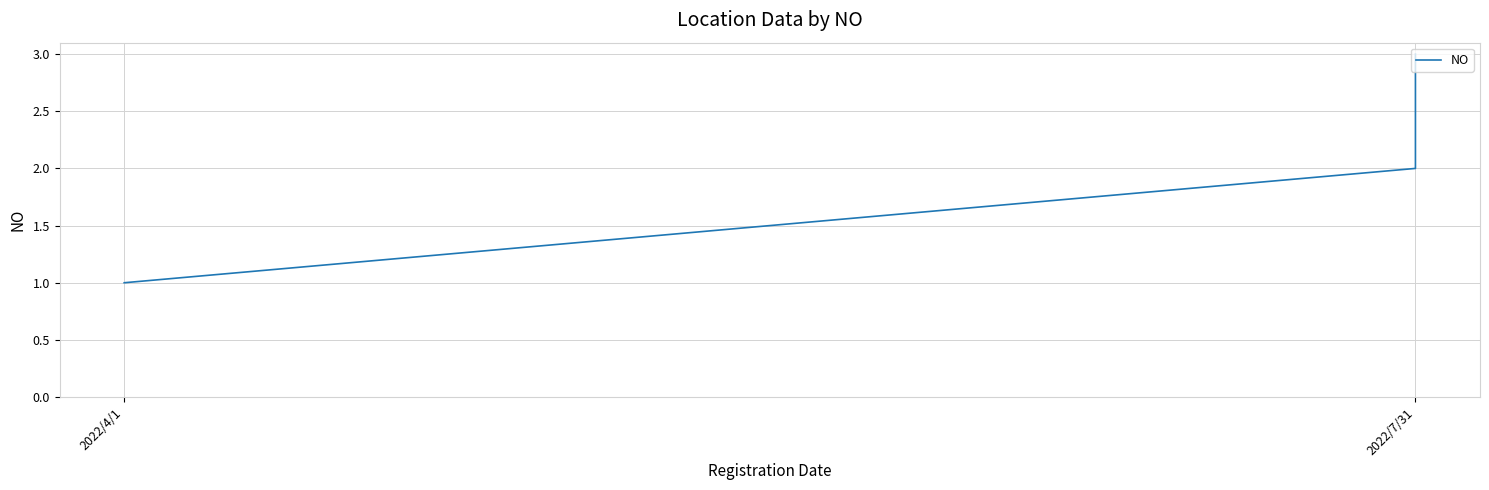

Approximately how many times larger is the value at 2022/4/1 compared to 2022/7/31?

0.5